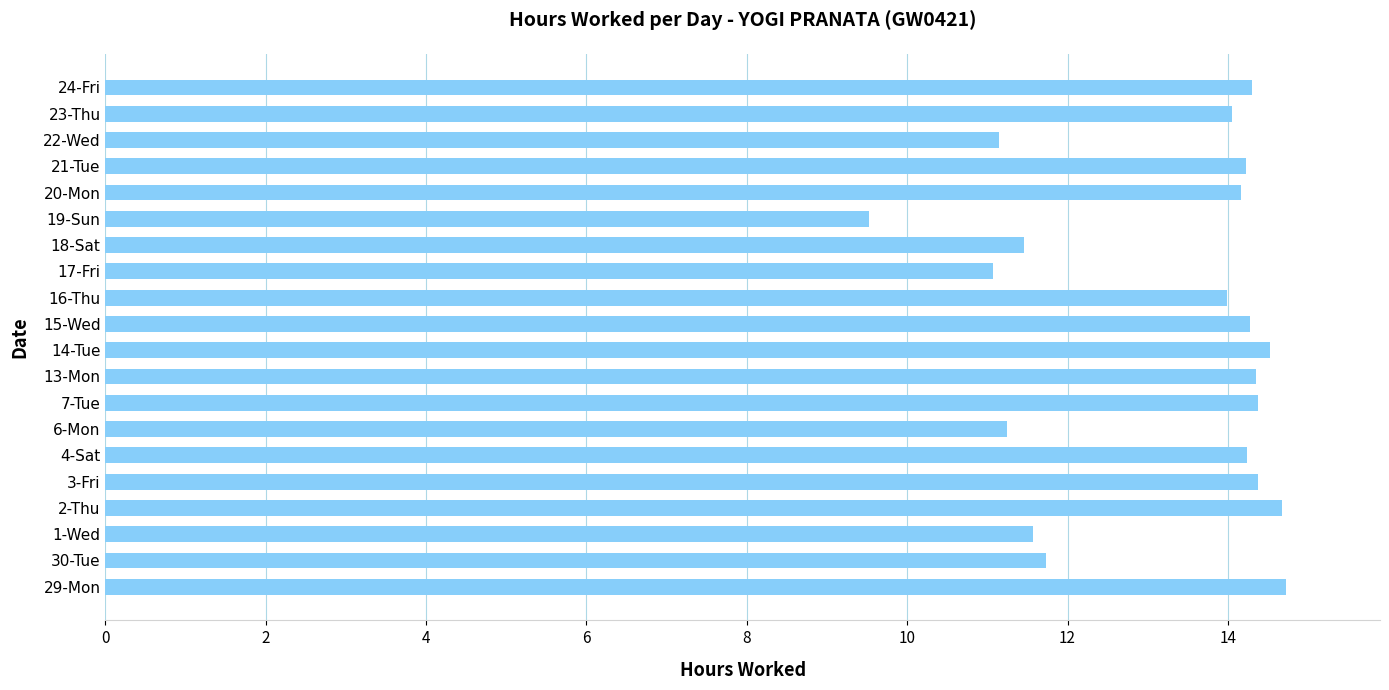

What is the change in value from 1-Wed to 20-Mon?

+2.6